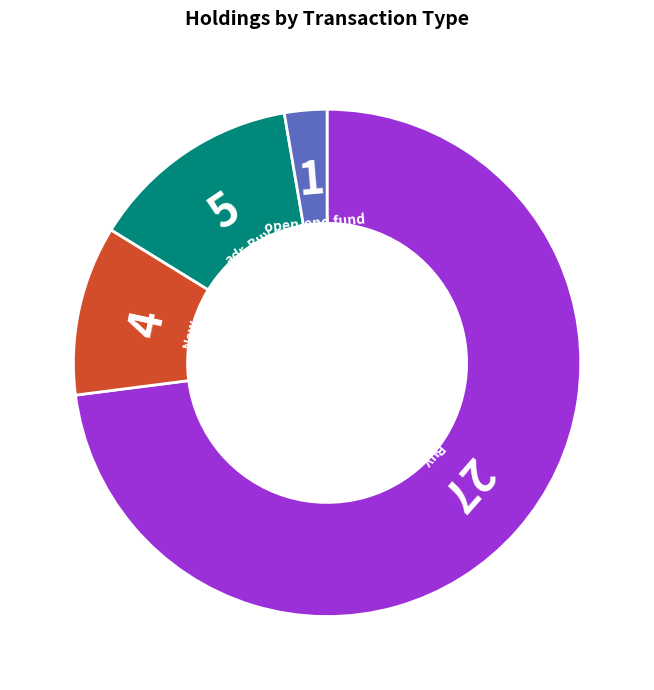

Is there a majority slice in this chart?

Yes